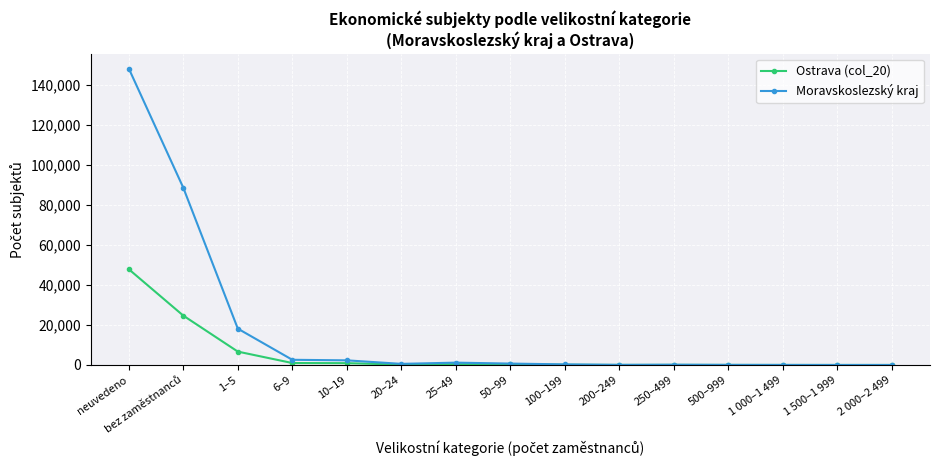

Does the chart have visible grid lines?

Yes